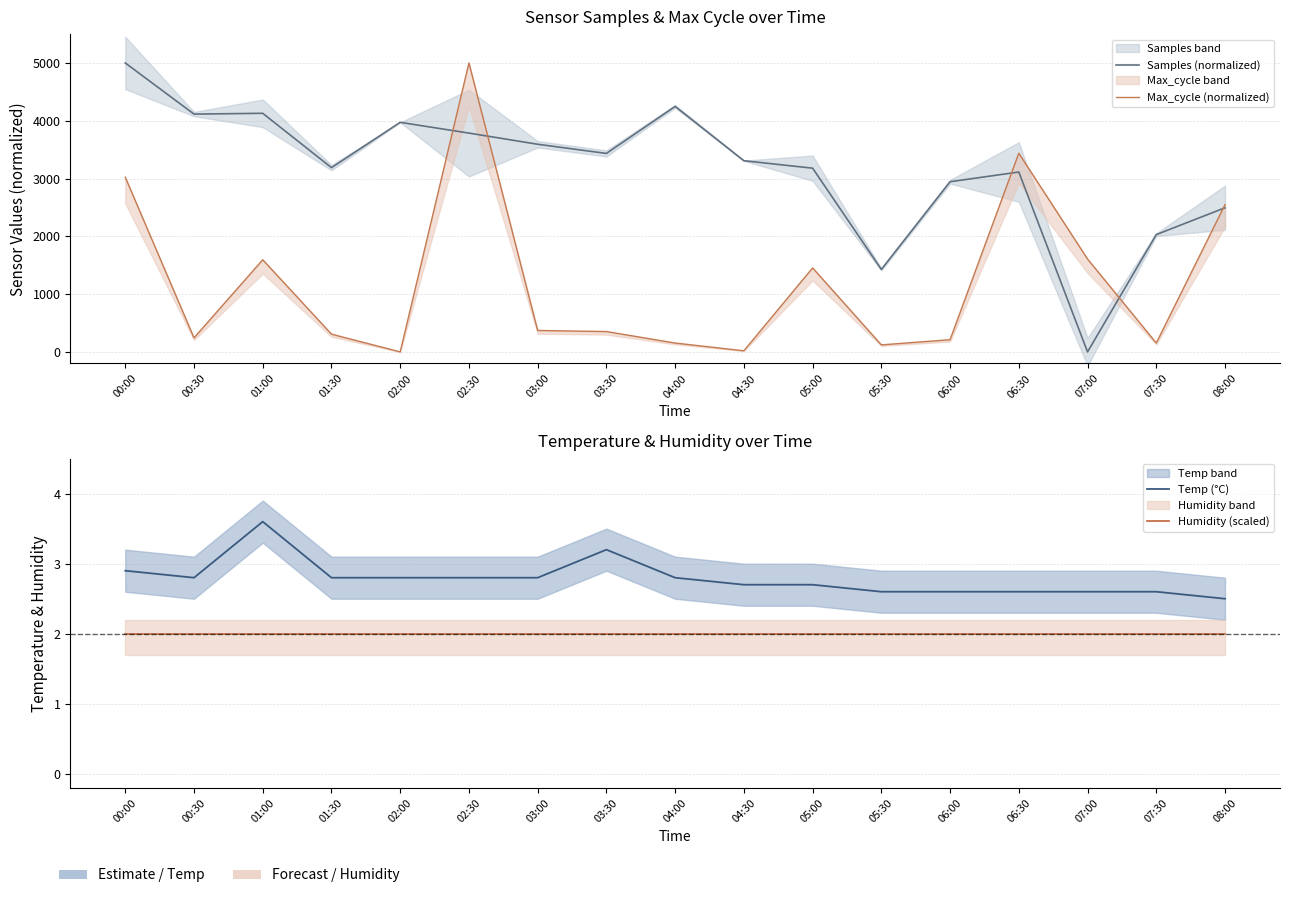

True or false: Humidity (scaled) and Temp (°C) intersect in this chart.

False